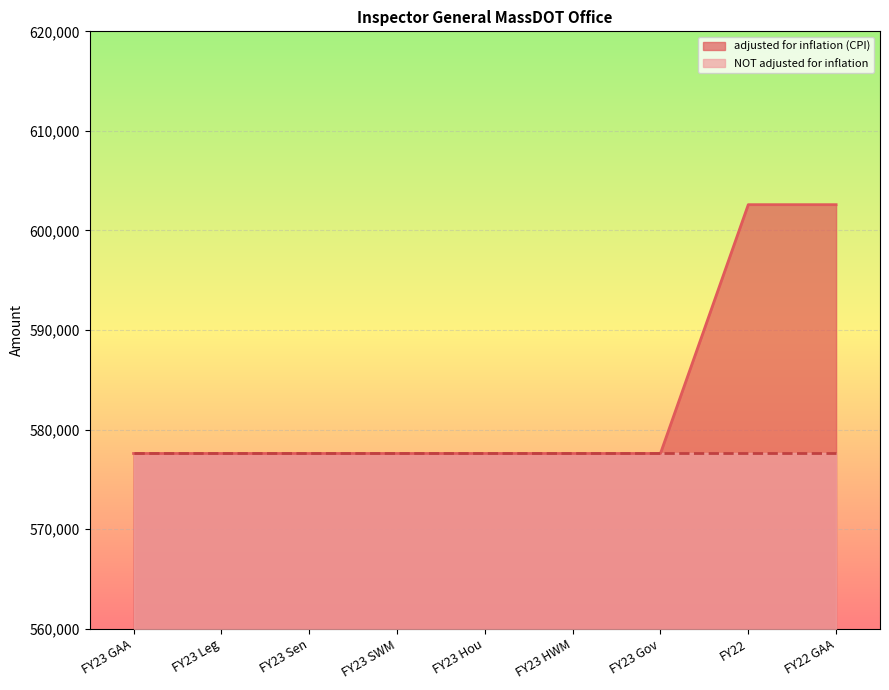

The value at FY23 HWM is 285396. True or false?

False